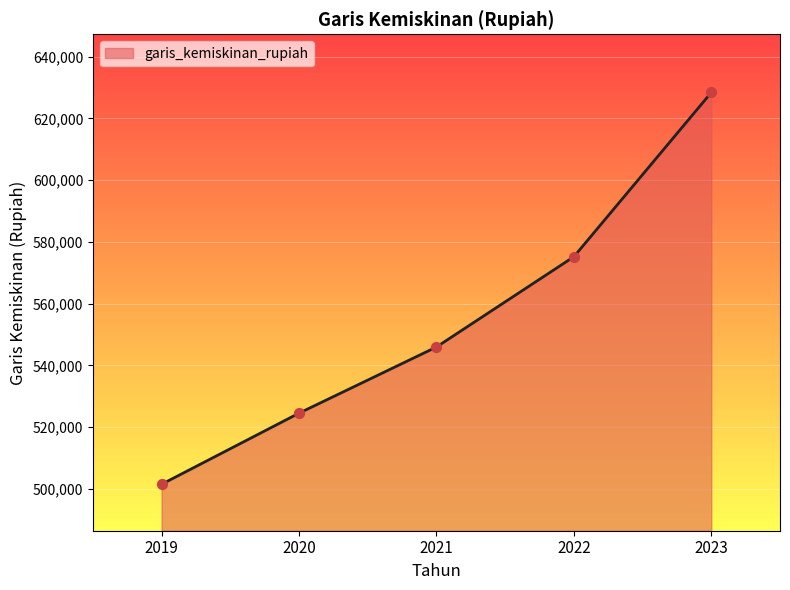

Between 2021 and 2019, which is larger?

2021